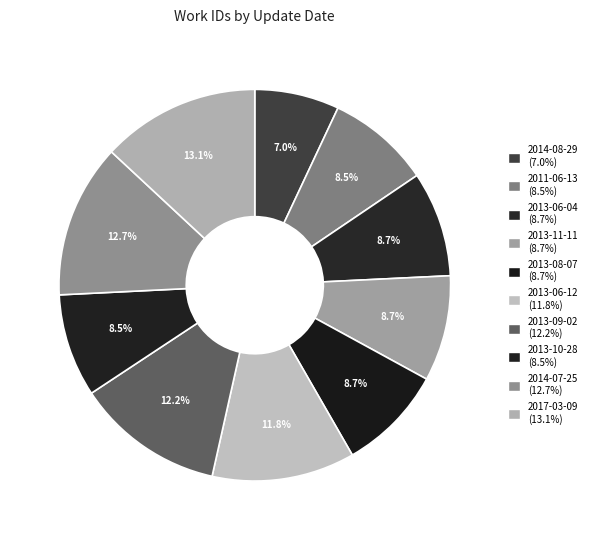

The 2013-10-28 slice represents 3% of the pie. True or false?

False